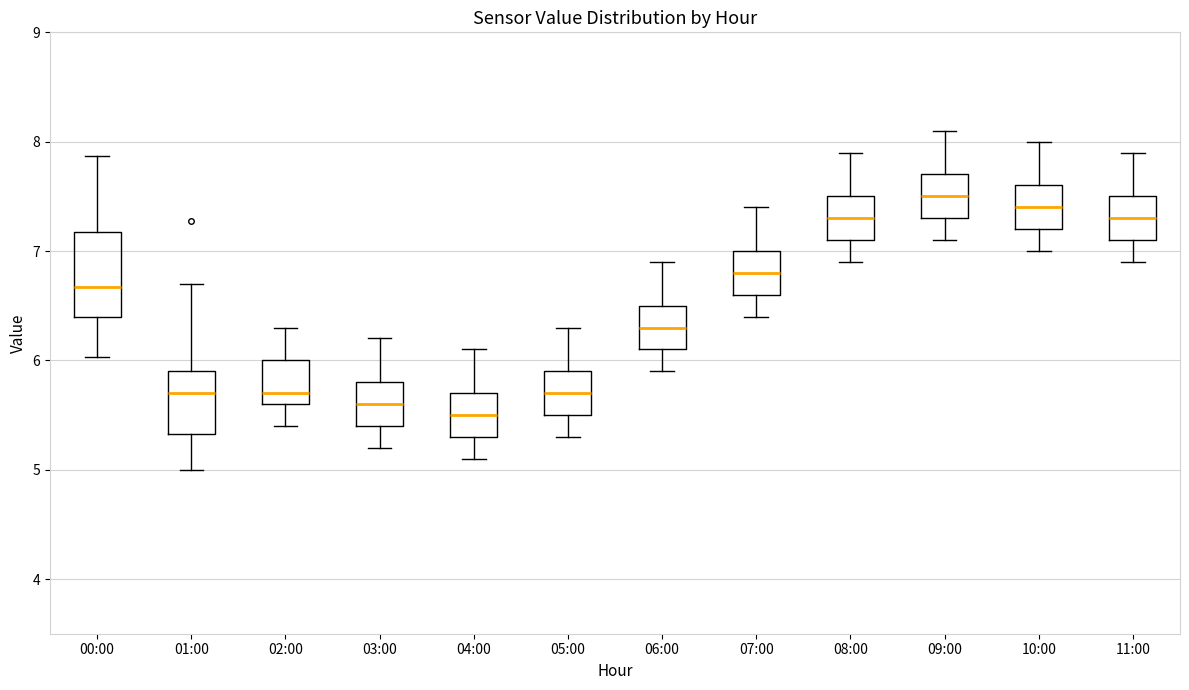

Reading left to right, transcribe this box plot: for each box, give where its median line is, the range the box spans, and where its two whiskers end, as read against the y-axis. The values are not printed on the chart, so give them approximately, as read against the axis.

00:00: median 6.7, box 6.4 to 7.2, whiskers 6.0 to 7.9
01:00: median 5.7, box 5.3 to 5.9, whiskers 5.0 to 6.7
02:00: median 5.7, box 5.6 to 6.0, whiskers 5.4 to 6.3
03:00: median 5.6, box 5.4 to 5.8, whiskers 5.2 to 6.2
04:00: median 5.5, box 5.3 to 5.7, whiskers 5.1 to 6.1
05:00: median 5.7, box 5.5 to 5.9, whiskers 5.3 to 6.3
06:00: median 6.3, box 6.1 to 6.5, whiskers 5.9 to 6.9
07:00: median 6.8, box 6.6 to 7.0, whiskers 6.4 to 7.4
08:00: median 7.3, box 7.1 to 7.5, whiskers 6.9 to 7.9
09:00: median 7.5, box 7.3 to 7.7, whiskers 7.1 to 8.1
10:00: median 7.4, box 7.2 to 7.6, whiskers 7.0 to 8.0
11:00: median 7.3, box 7.1 to 7.5, whiskers 6.9 to 7.9